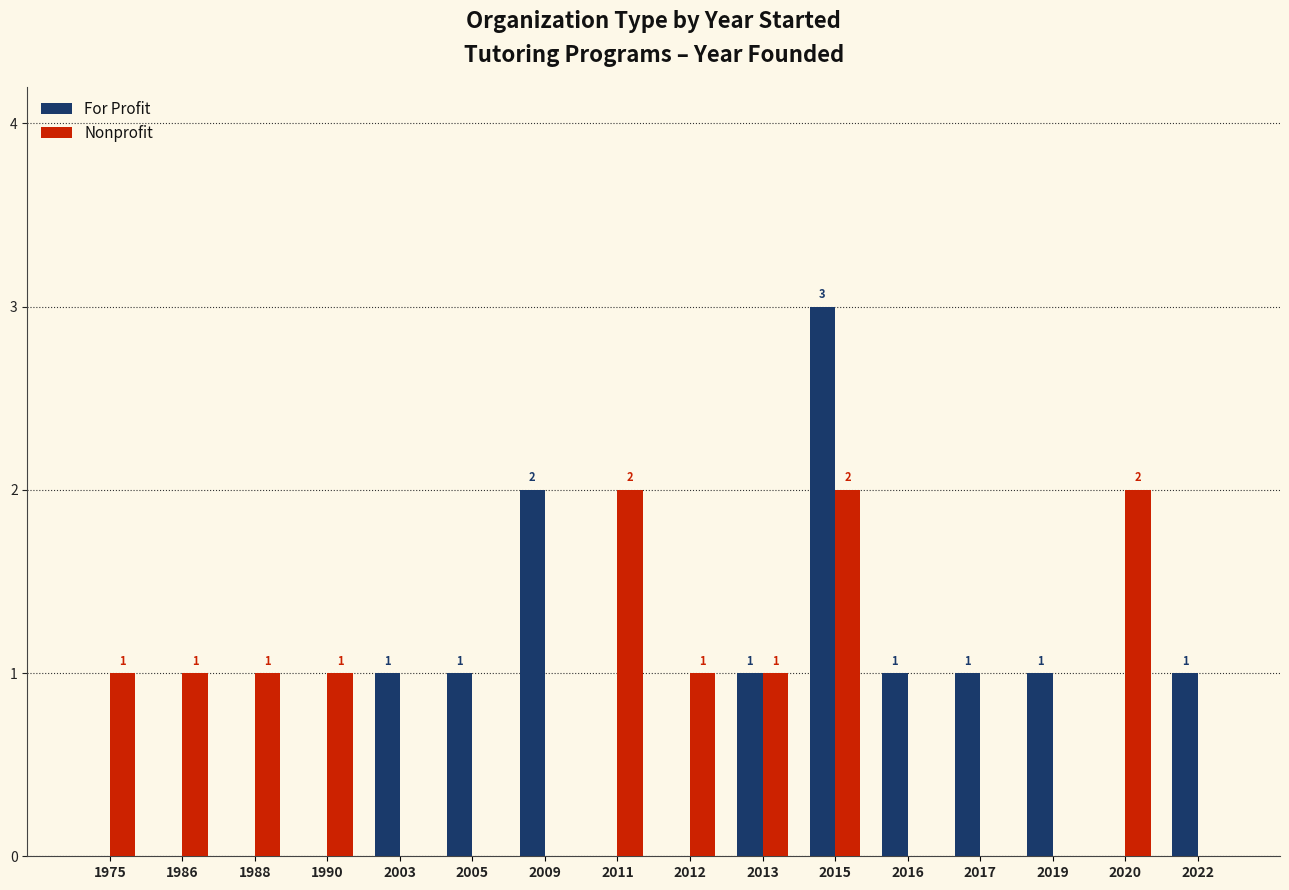

The value of For Profit at 2015 is 1. True or false?

False